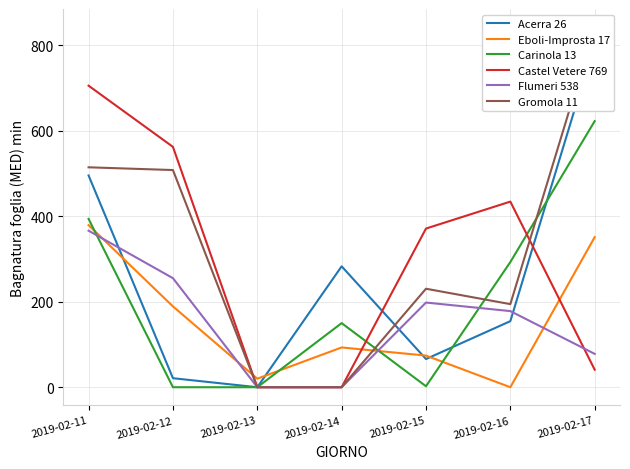

Reading left to right, extract all data points from this chart.

Acerra 26: 495.1	21.1	0.0	282.7	65.9	154.5	803.5
Eboli-Improsta 17: 379.0	189.0	20.0	93.0	74.0	0.0	351.0
Carinola 13: 393.6	0.0	0.0	149.9	2.3	292.7	622.2
Castel Vetere 769: 705.0	562.0	0.0	0.0	371.0	434.0	41.0
Flumeri 538: 366.0	255.0	0.0	0.0	198.0	178.0	78.0
Gromola 11: 514.2	507.8	0.0	0.0	230.3	194.3	842.2